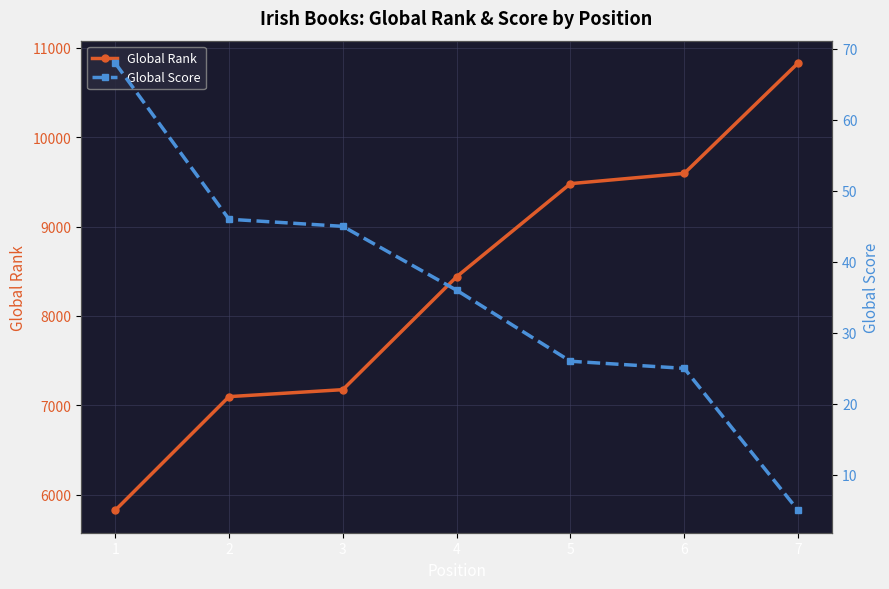

What is the average value of the Global Score series?

36